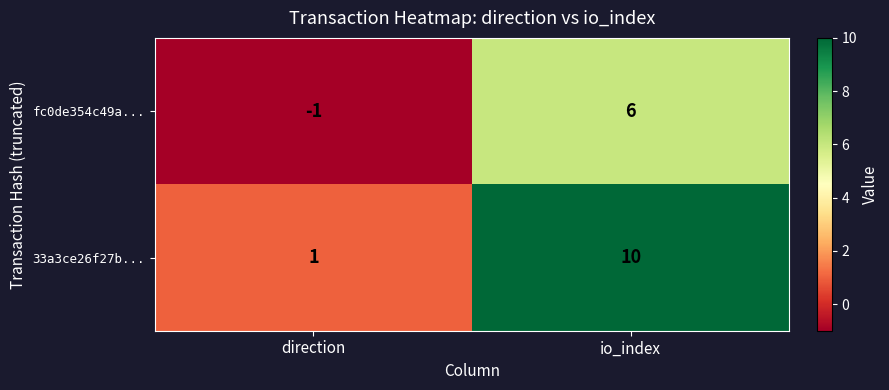

At which category is the sum across all series the highest?

io_index